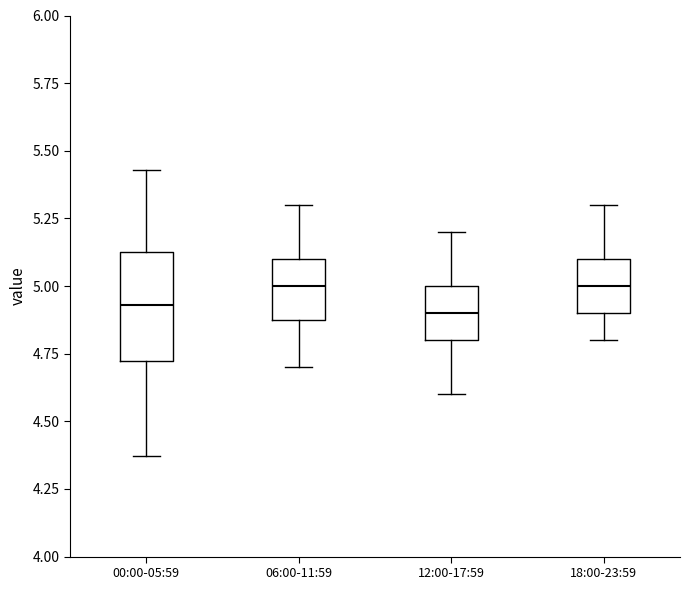

Comparing the boxes themselves (not the whiskers), which one is the tallest?

00:00-05:59